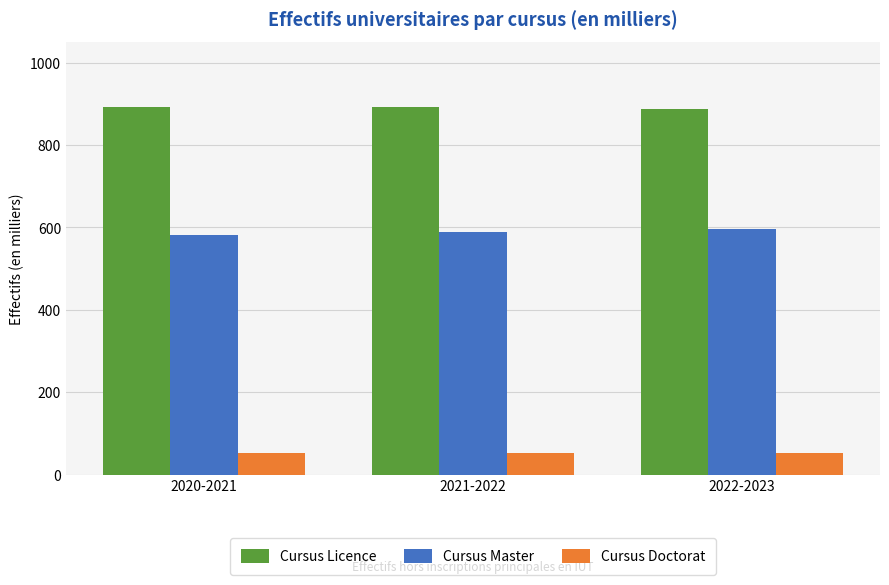

Rank the series by their average value, from lowest to highest.

Cursus Doctorat, Cursus Master, Cursus Licence